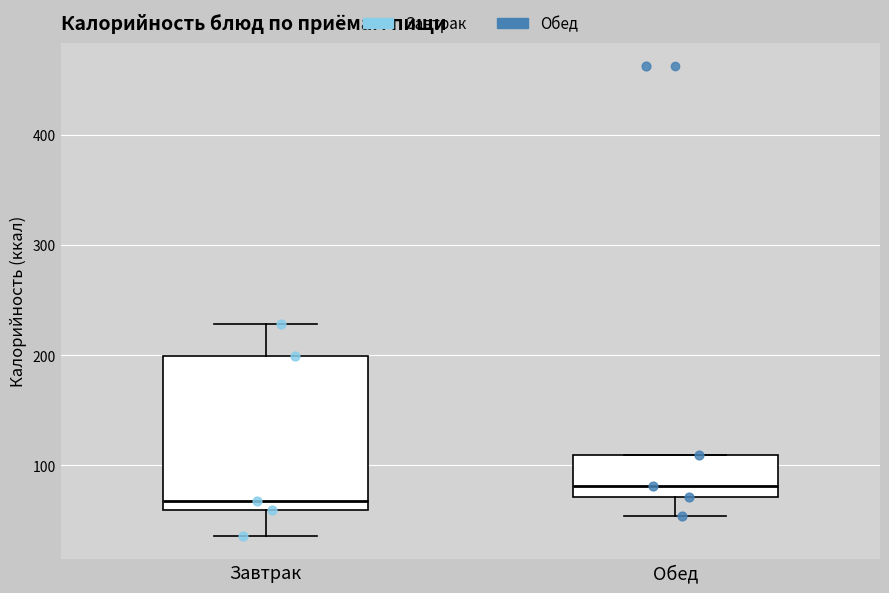

Which box is the tallest, from its lower edge to its upper edge?

Завтрак